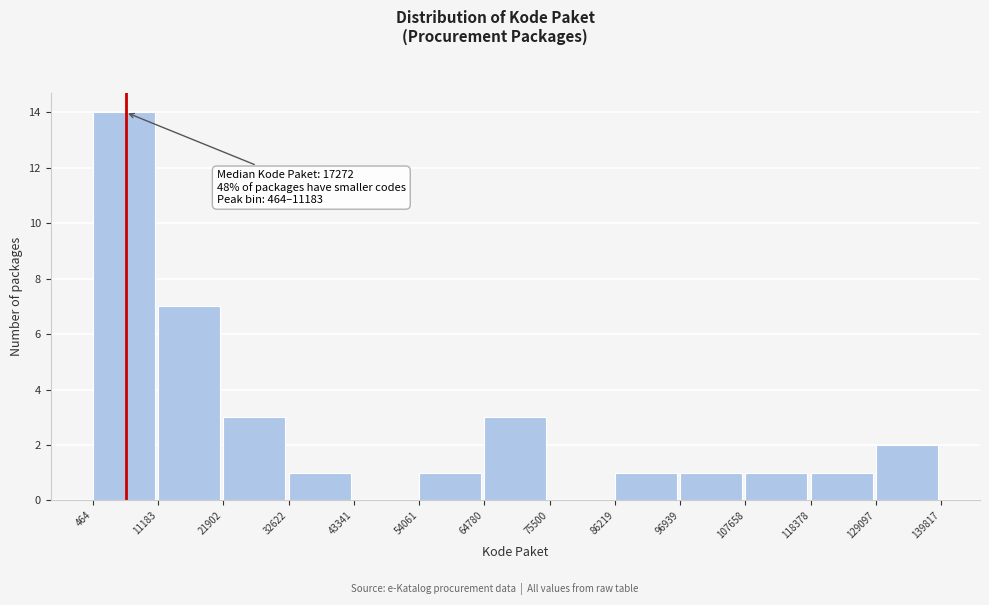

Over which range of the x-axis is the bar tallest?

464 to 11183